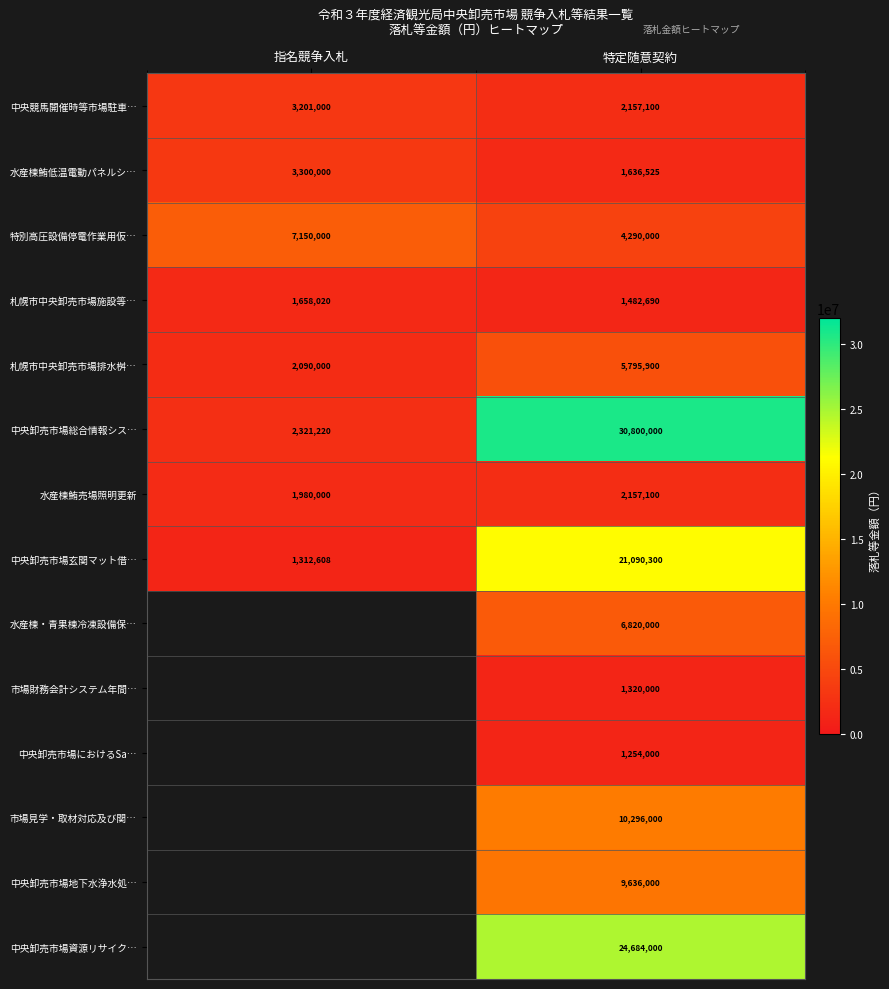

What is the sum of the 水産棟鮪売場照明更新 values at 指名競争入札 and 特定随意契約?

4137100